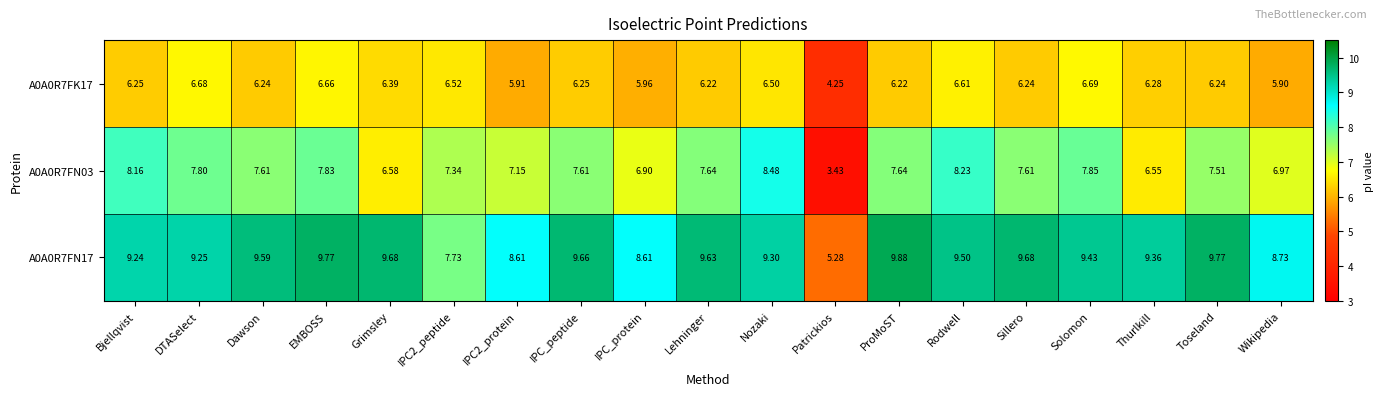

At which category is the sum across all series the highest?

Rodwell